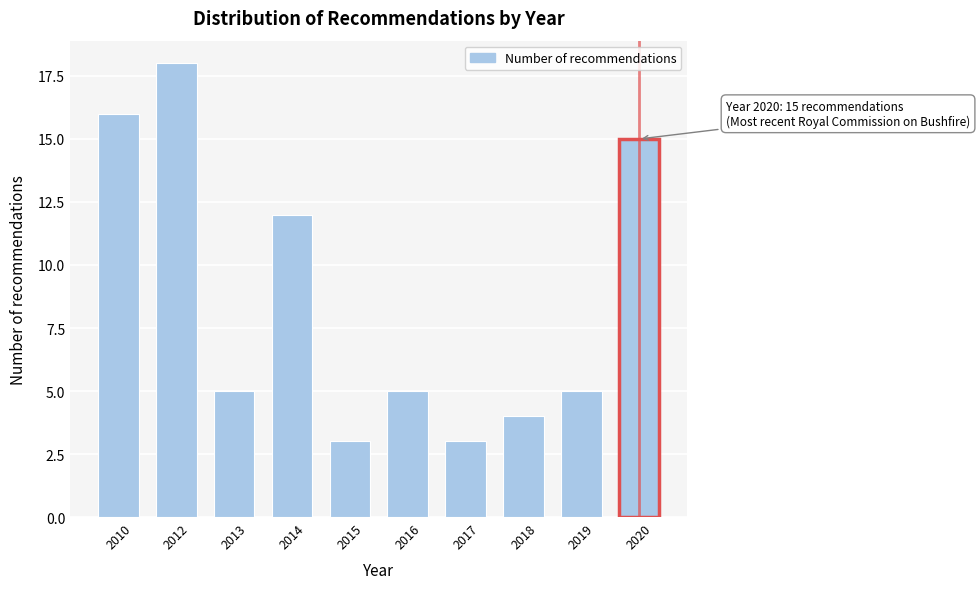

Reading left to right, what are all the values shown in this chart?

2010=16	2012=18	2013=5	2014=12	2015=3	2016=5	2017=3	2018=4	2019=5	2020=15